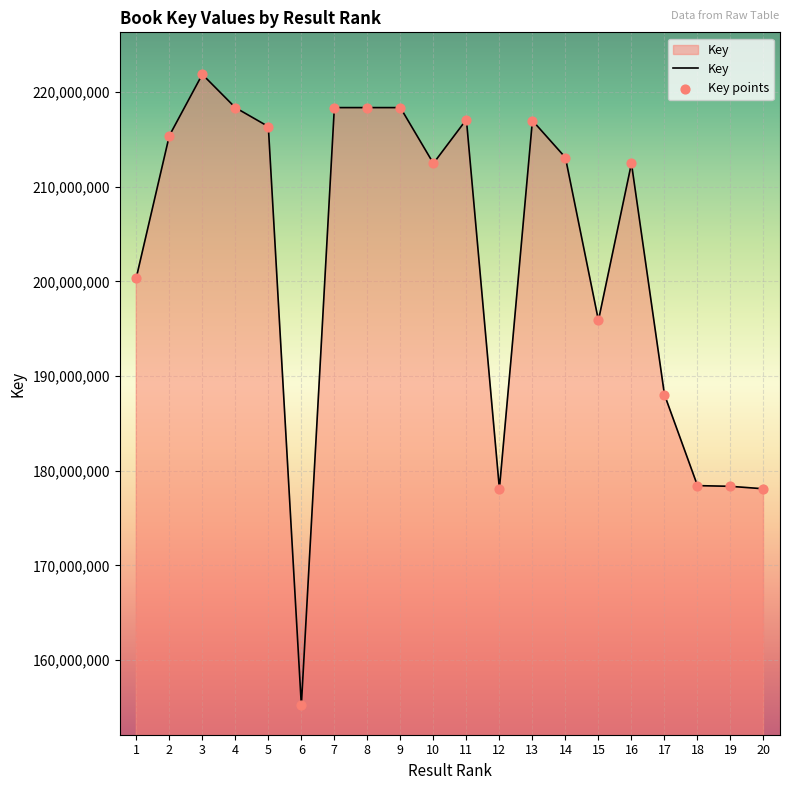

What is the change in value from 10 to 19?

-34112399